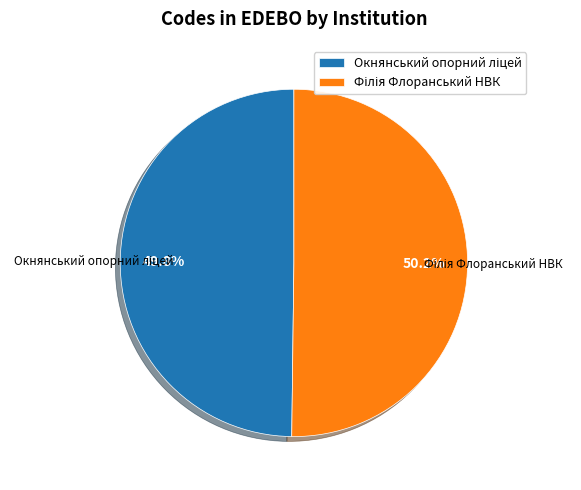

Is there a majority slice in this chart?

Yes